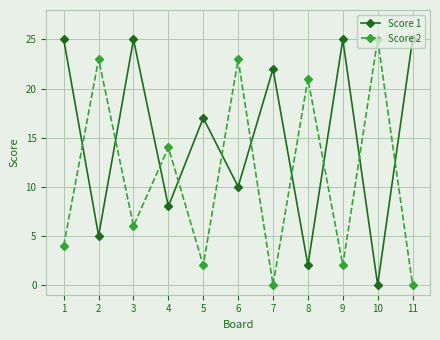

Is it true that Score 1 equals 10 at 6?

True